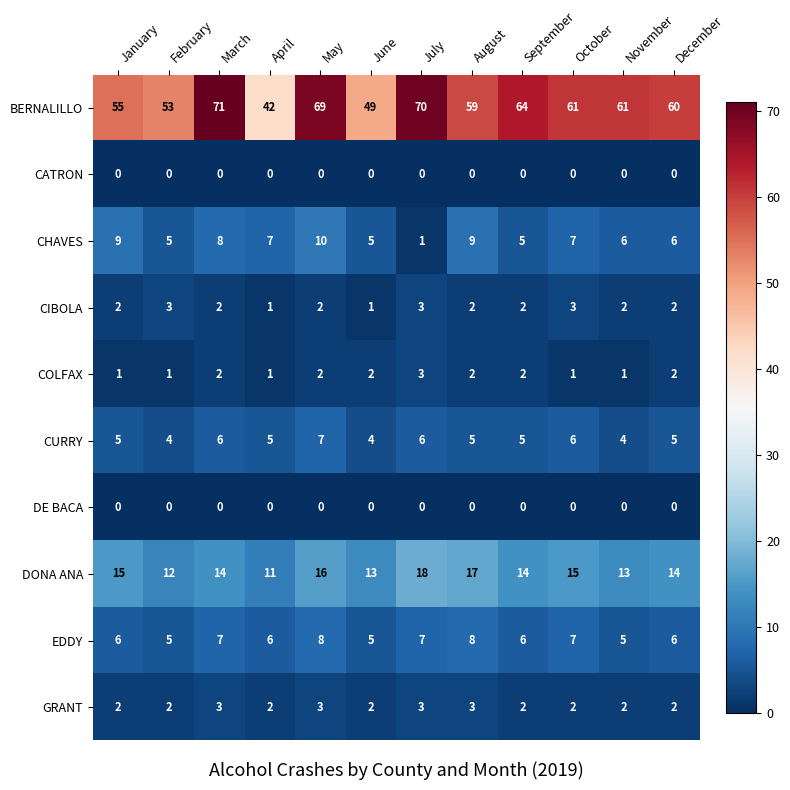

What is the difference between the maximum and minimum values in the CHAVES series?

9